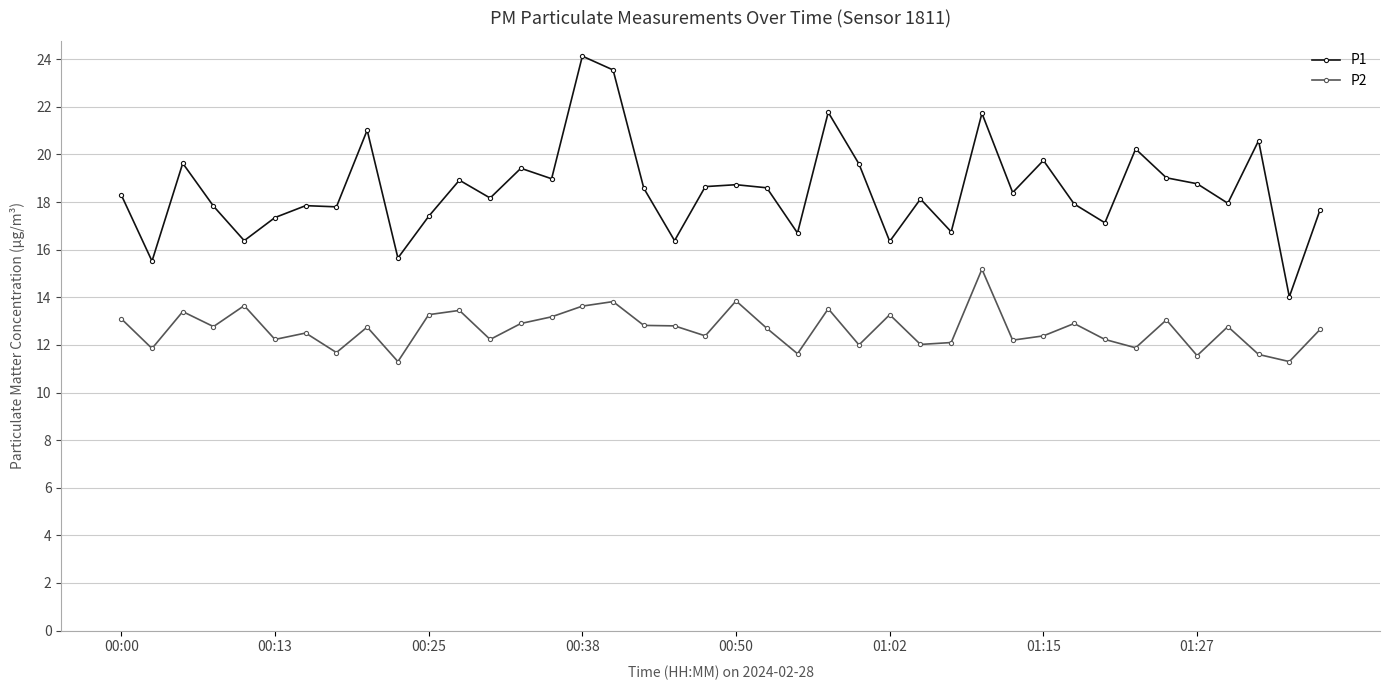

List the series in order of their overall mean, lowest first.

P2, P1